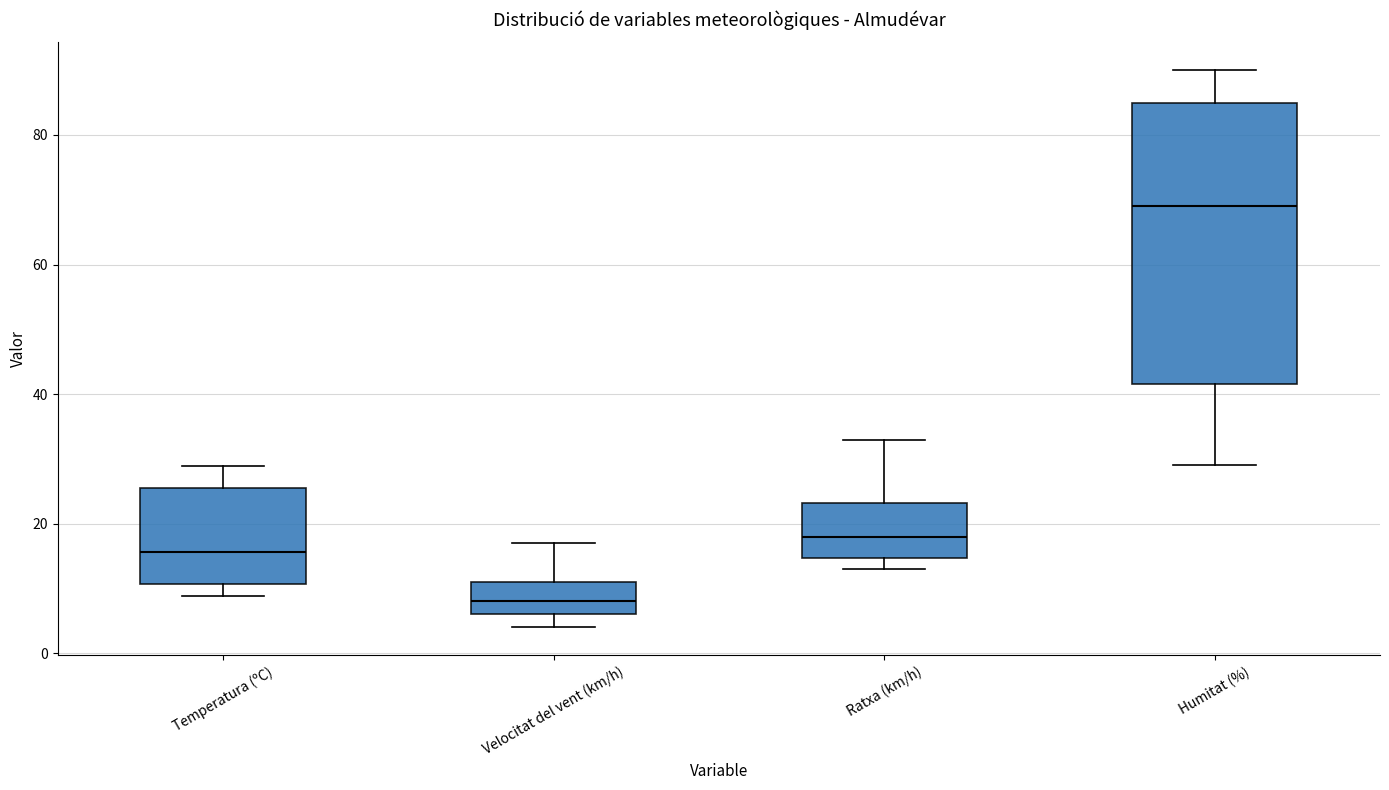

Reading left to right, read every box against the y-axis: the position of its median line, the range the box covers, and the ends of its whiskers. The values are not printed on the chart, so give them approximately, as read against the axis.

Temperatura (ºC): median 16, box 10 to 26, whiskers 8 to 28
Velocitat del vent (km/h): median 8, box 6 to 12, whiskers 4 to 18
Ratxa (km/h): median 18, box 14 to 24, whiskers 14 (just below the box's lower edge) to 34
Humitat (%): median 70, box 42 to 86, whiskers 30 to 90